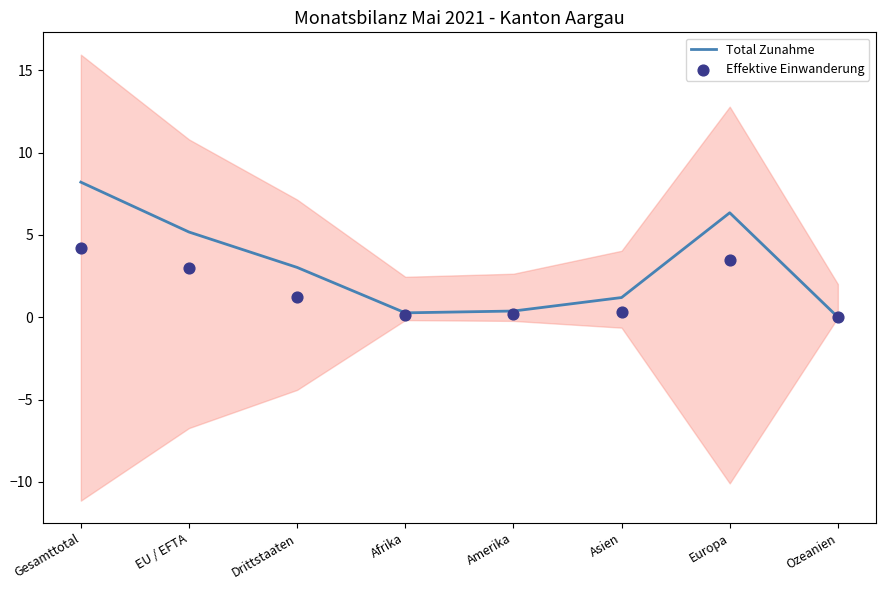

At how many categories does at least one series exceed 3?

4